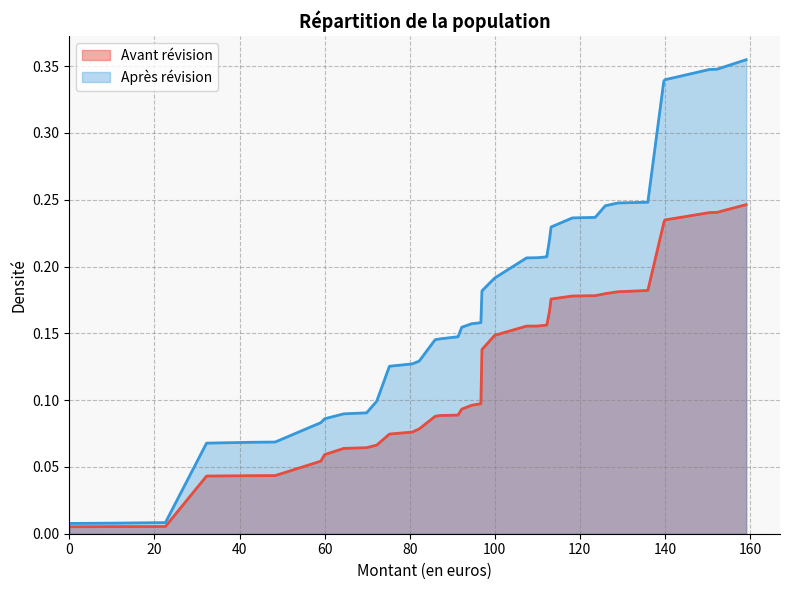

True or false: Avant révision has more than 1 interior local peaks.

False